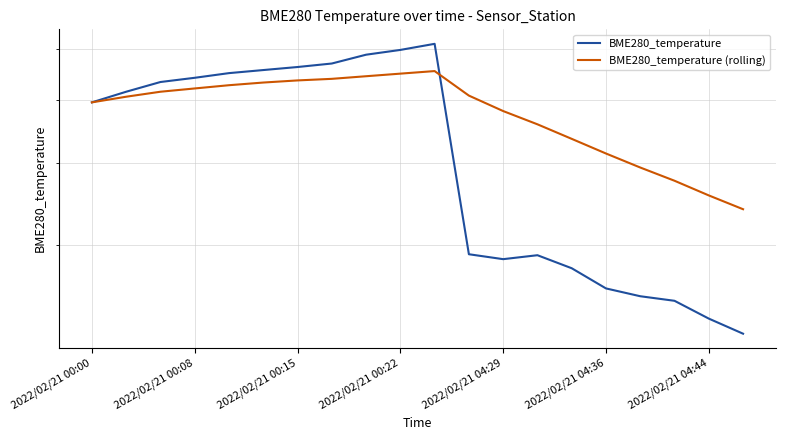

What is the sum of all BME280_temperature (rolling) values?

95.8